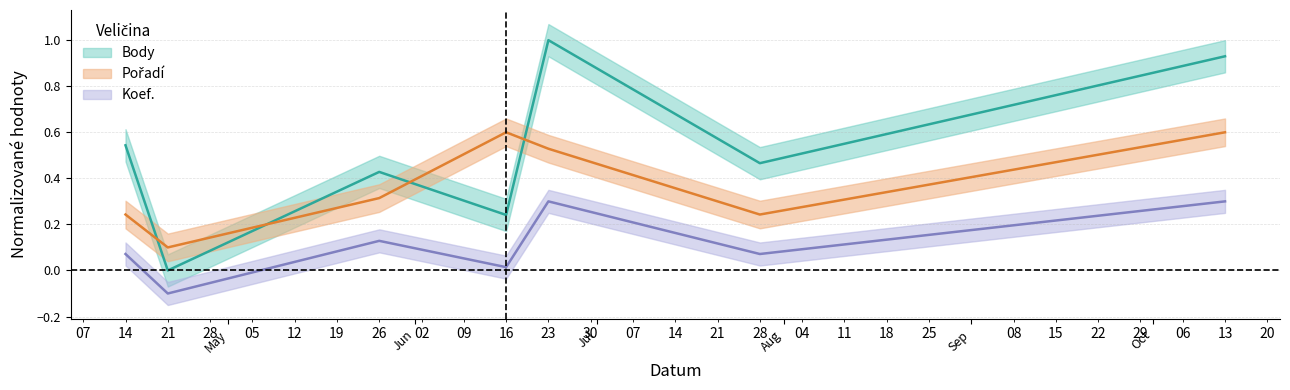

At how many categories does at least one series exceed 0?

7